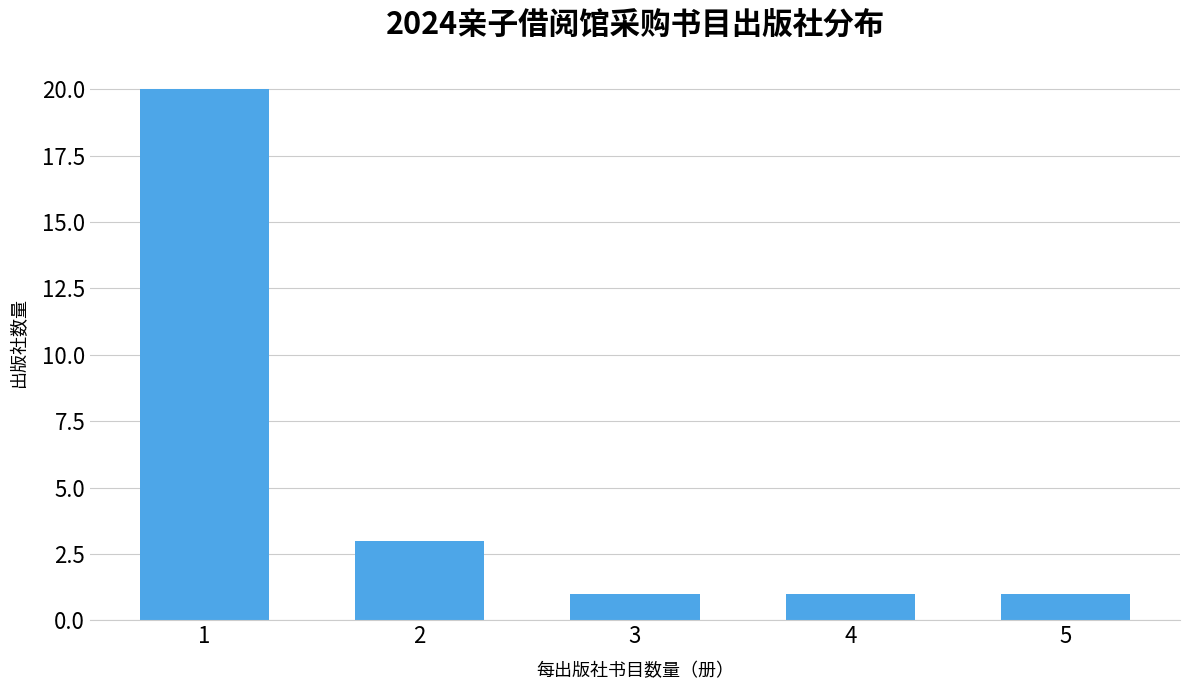

Reading left to right, extract all data points from this chart.

20	3	1	1	1